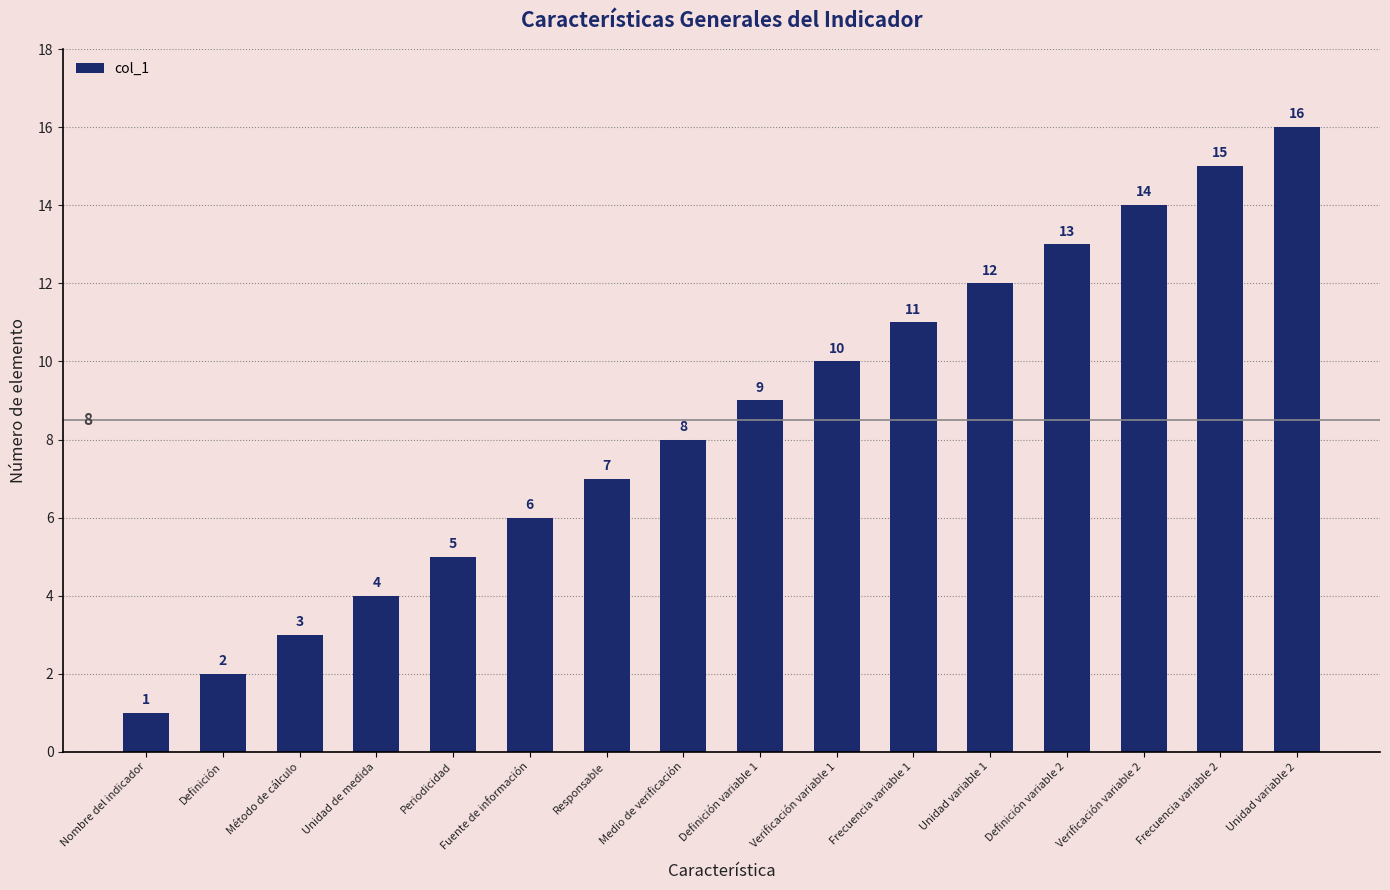

What is the difference between the values at Nombre del indicador and Definición variable 1?

8